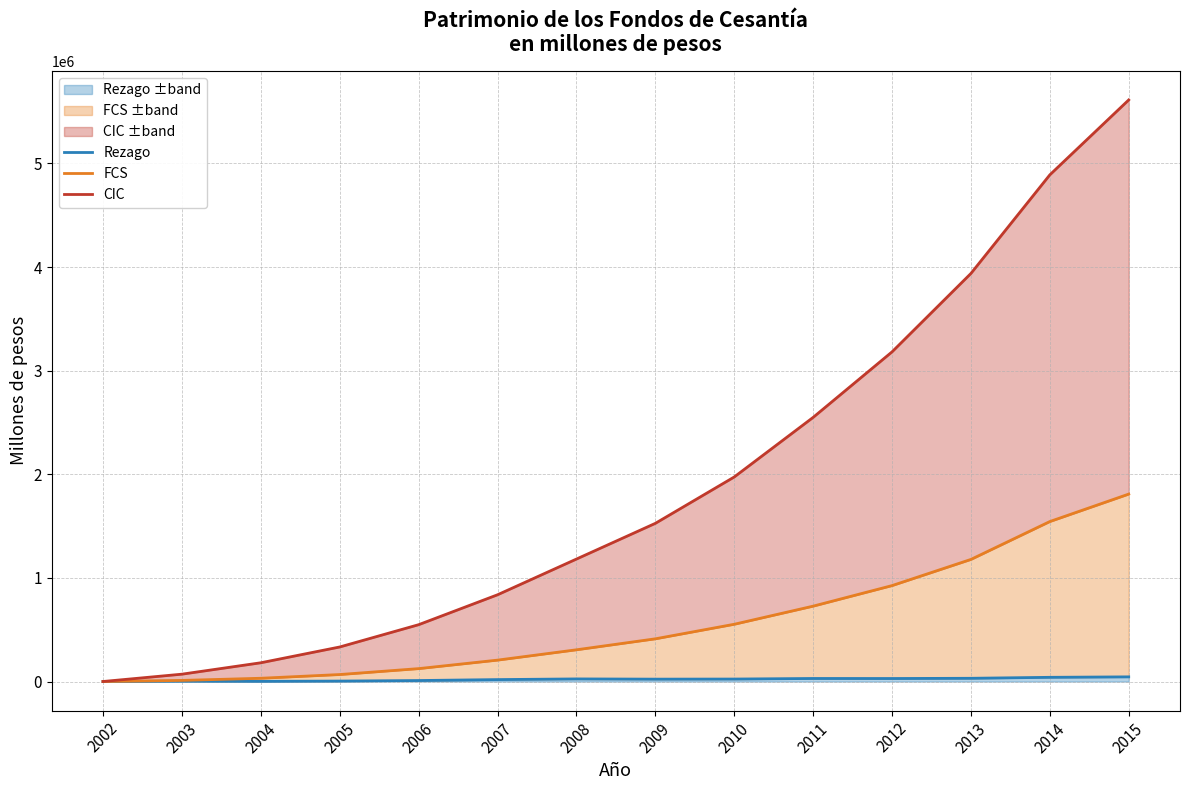

How many distinct data groups are displayed?

3